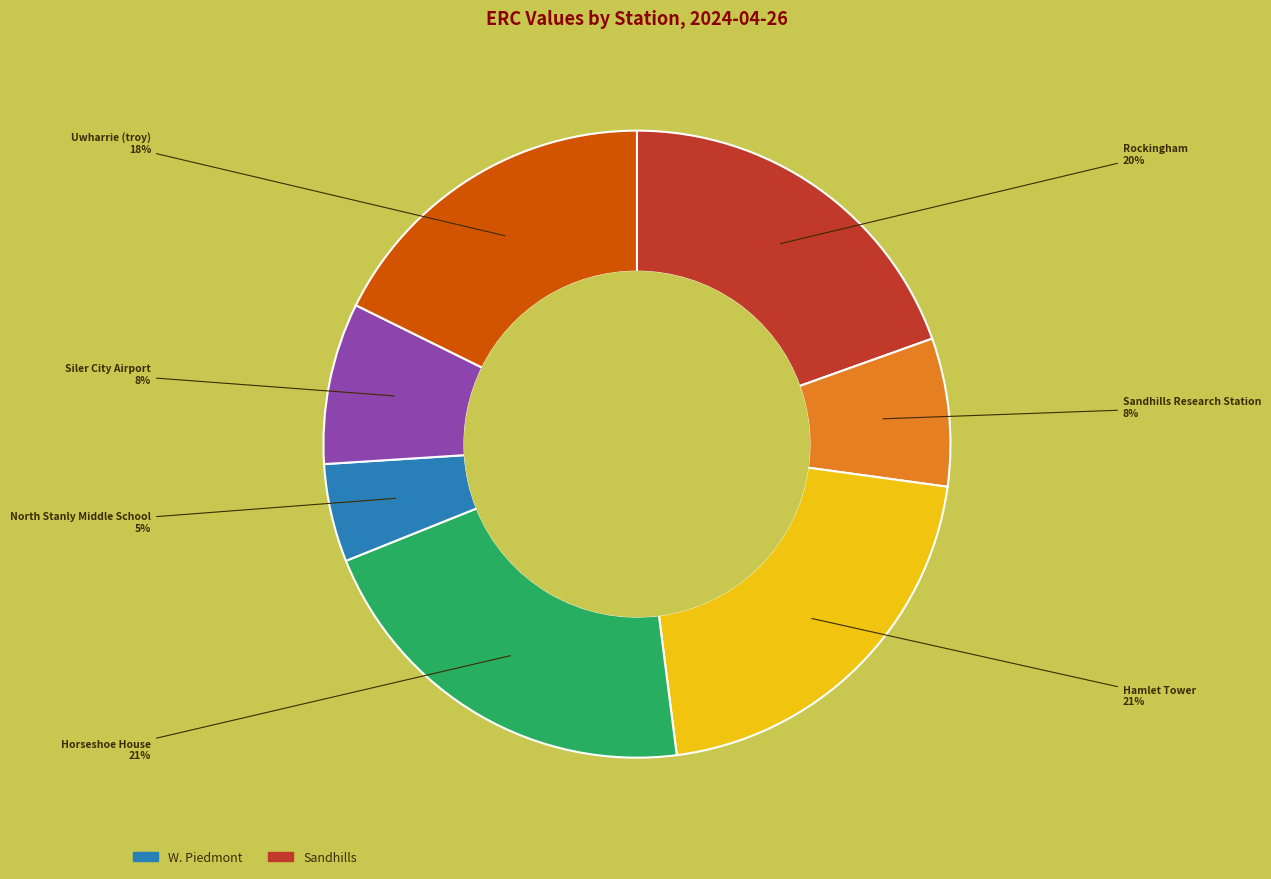

What percentage is the Siler City Airport slice, to the nearest percent?

8%